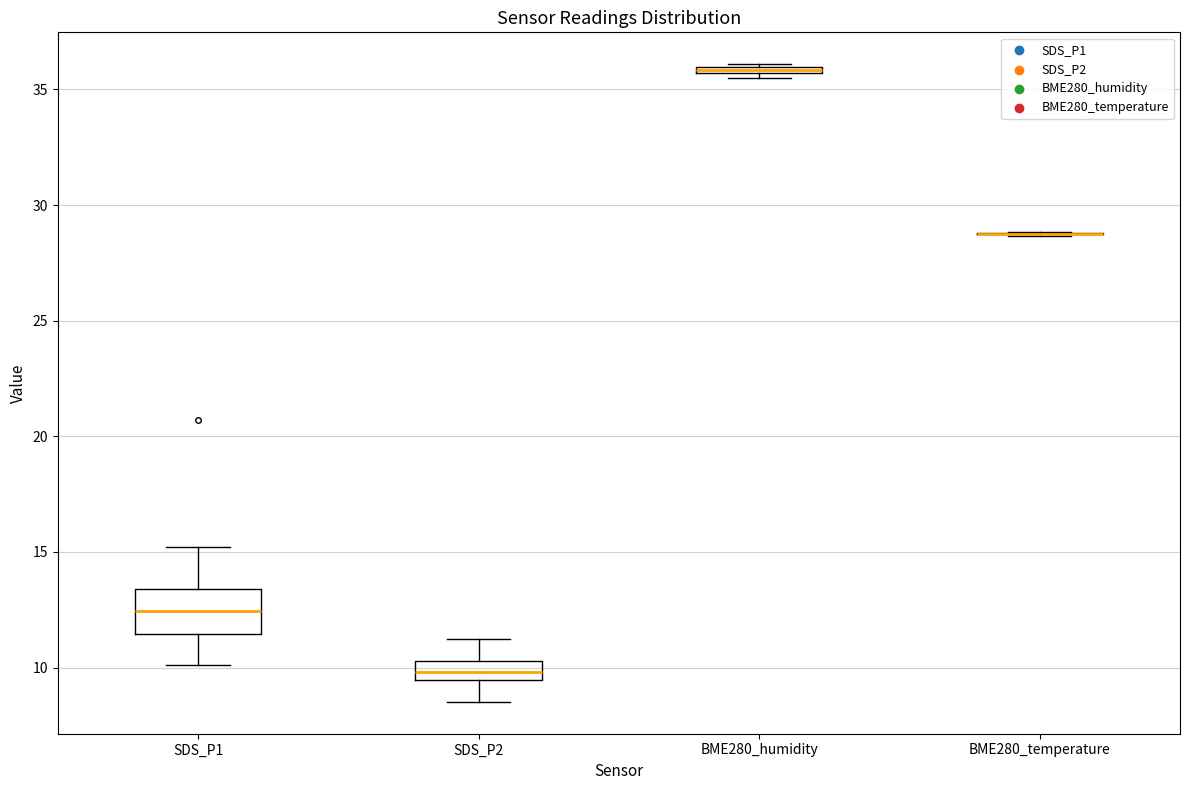

Which box is the tallest, from its lower edge to its upper edge?

SDS_P1